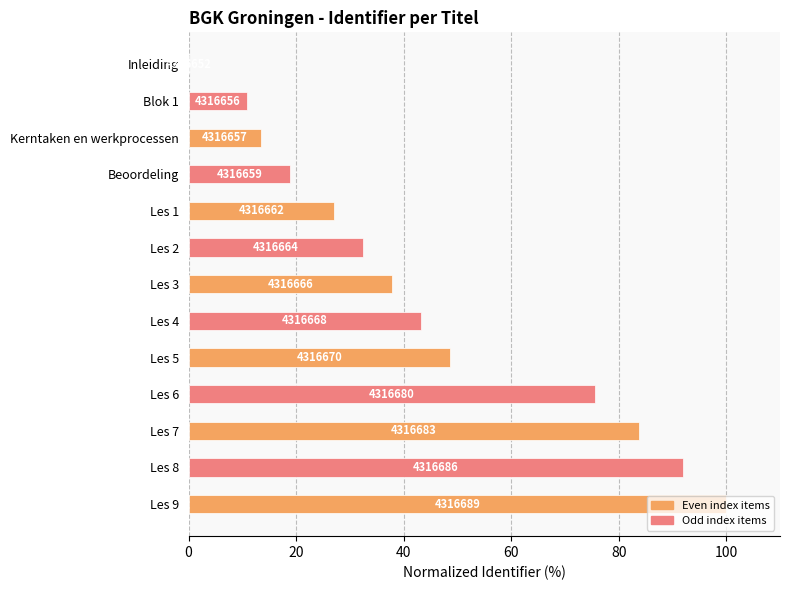

What is the greatest value displayed?

100.0